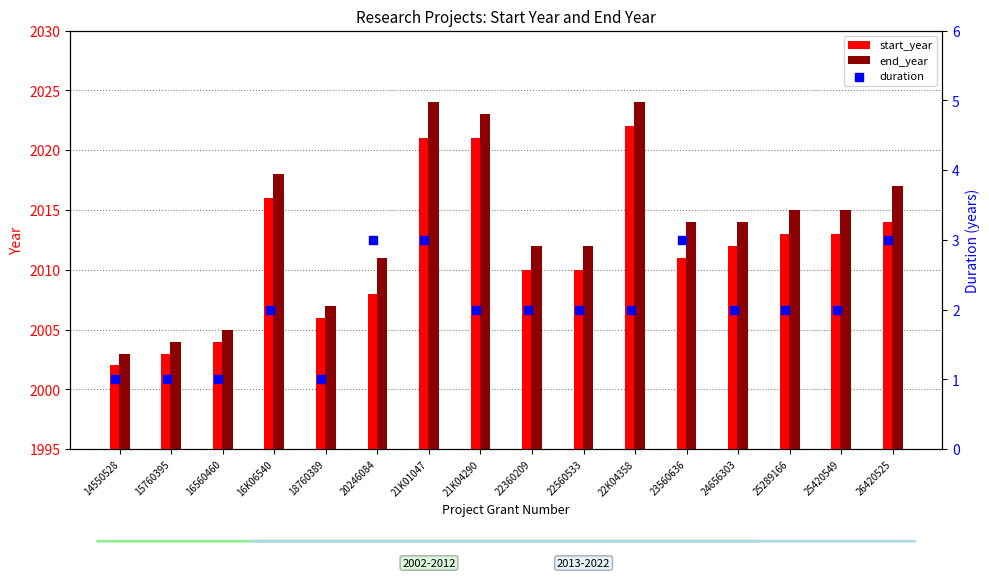

What are all the series names shown in the legend?

start_year, end_year, duration